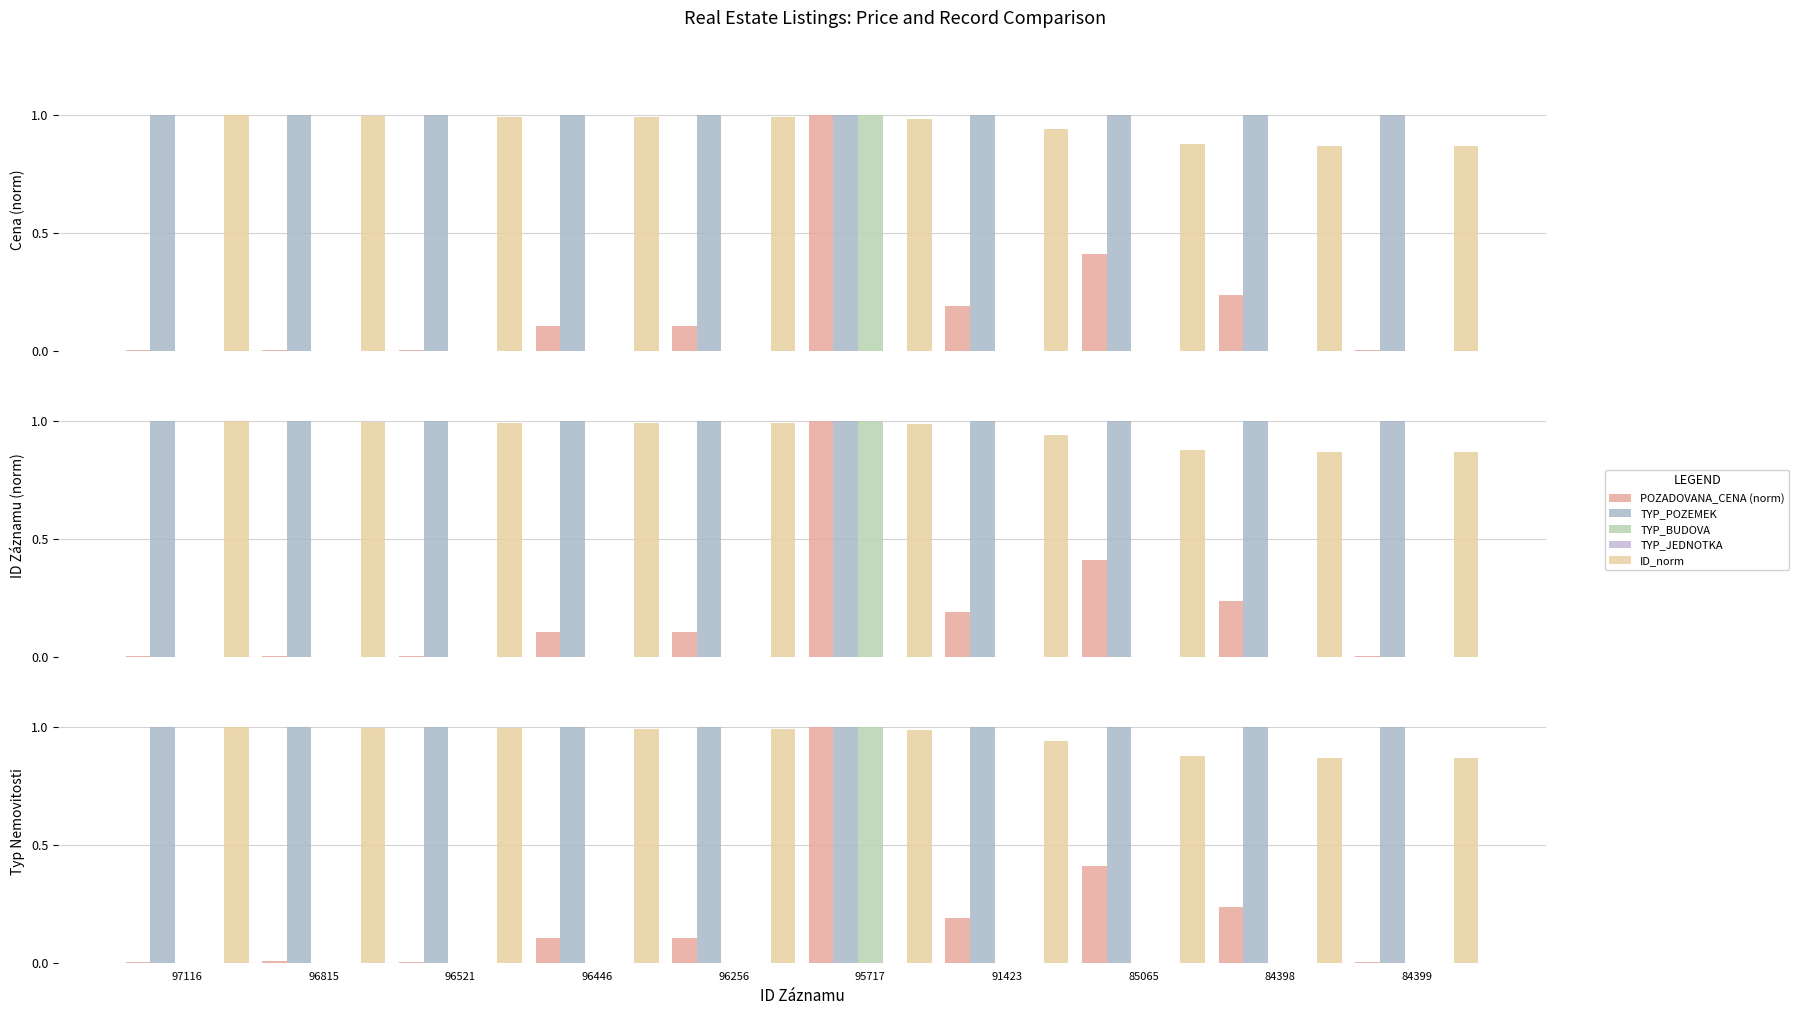

The POZADOVANA_CENA (norm) series shows 0.1 at 96446. True or false?

True